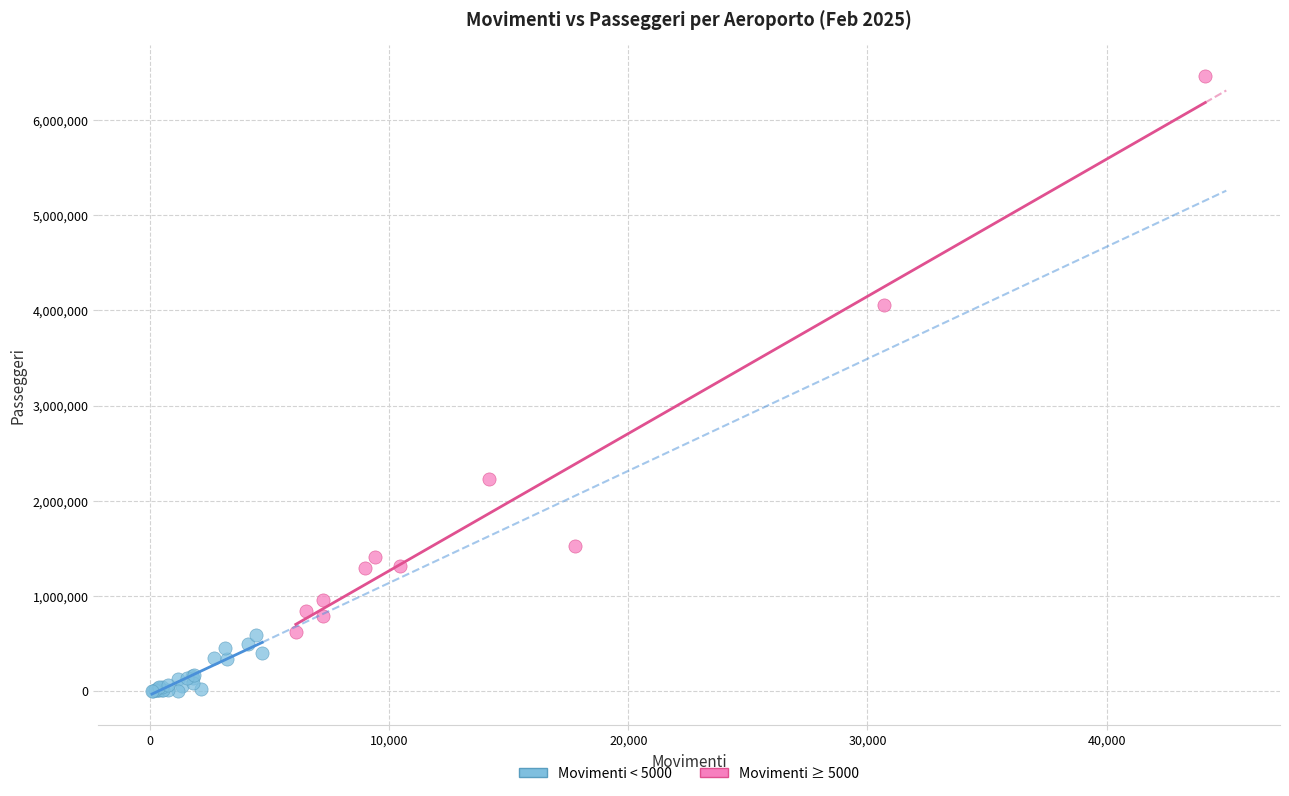

Which series contains the lowest Y value?

Movimenti < 5000